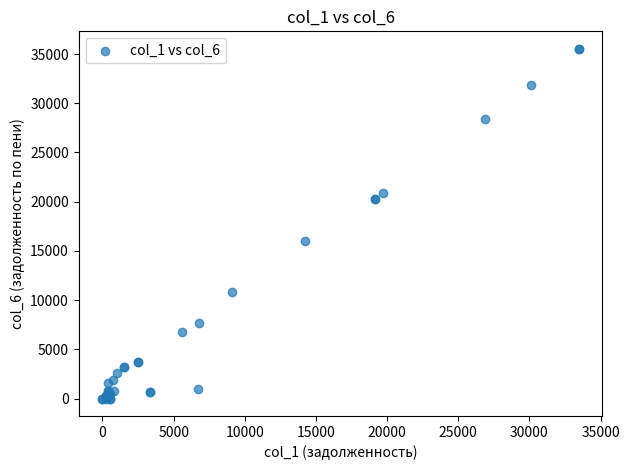

What Y value in the scatter plot is closest to 17765?

16030.8